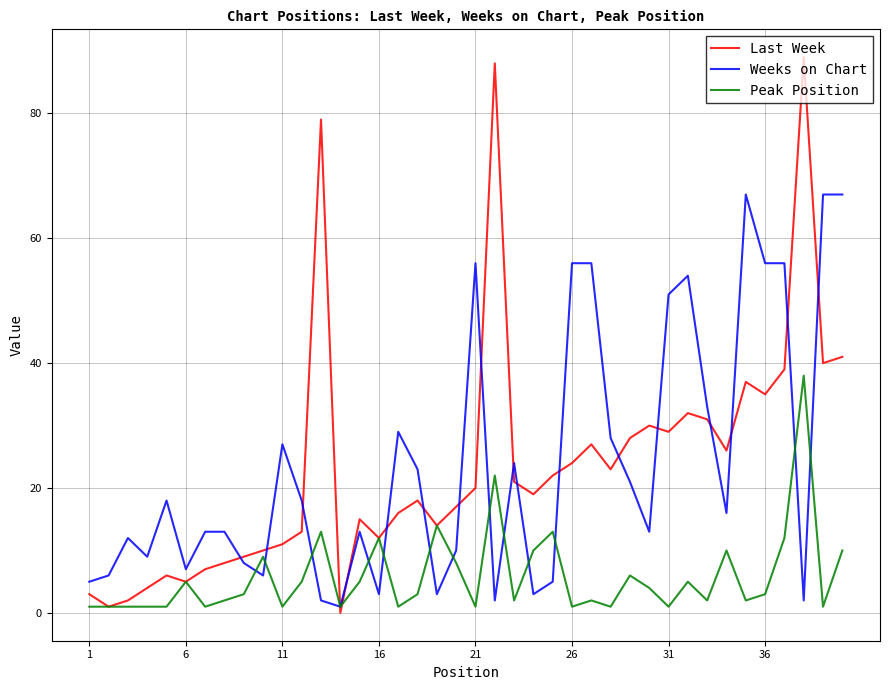

List the series in order of their peak value, highest first.

Last Week, Weeks on Chart, Peak Position